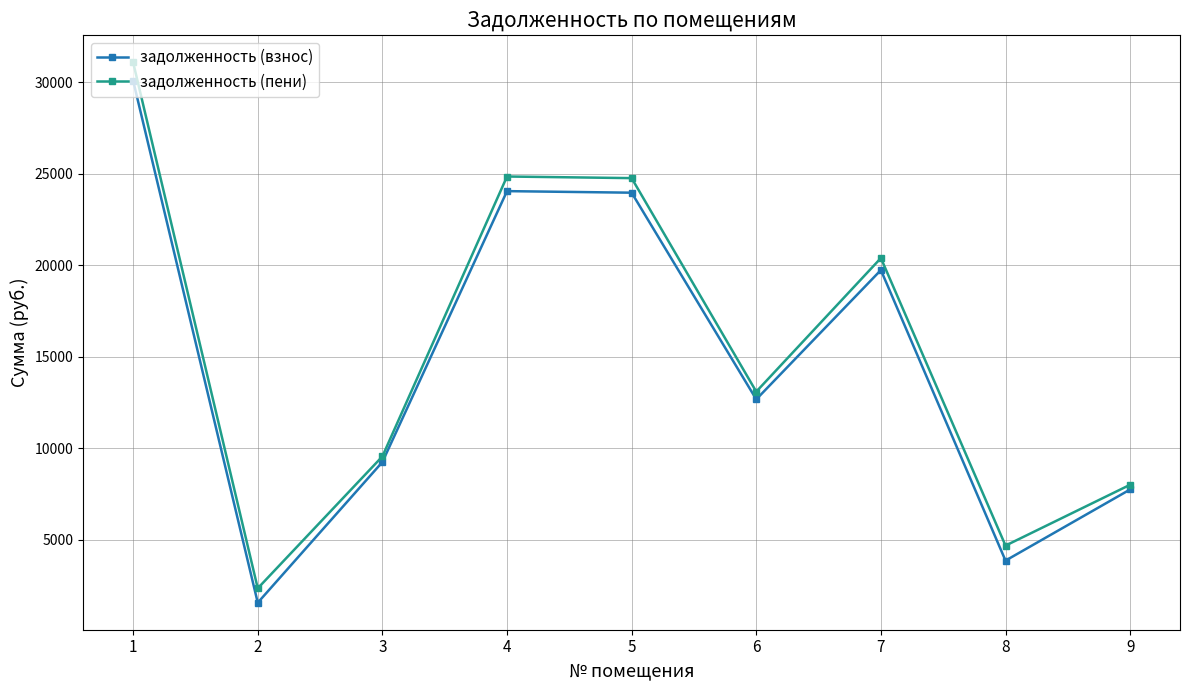

Where is задолженность (пени) nearest to the value 16717?

6